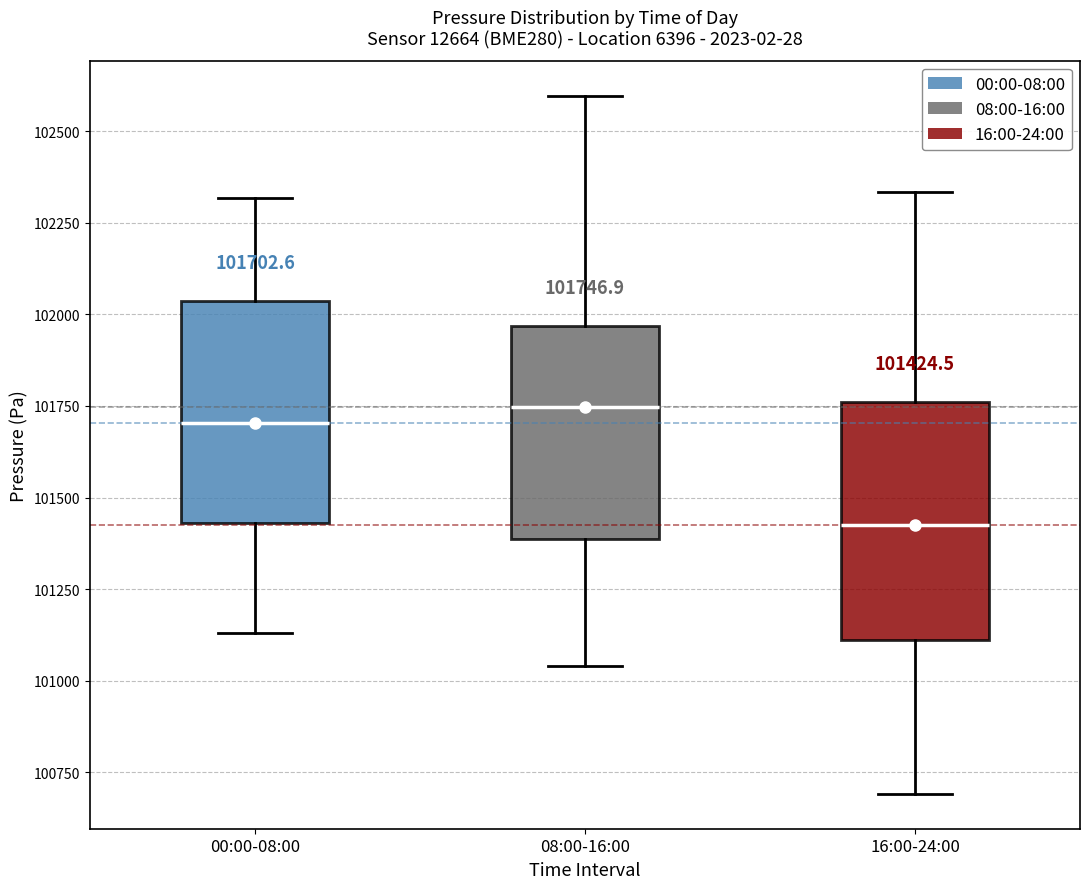

Which box has the lowest median line?

16:00-24:00